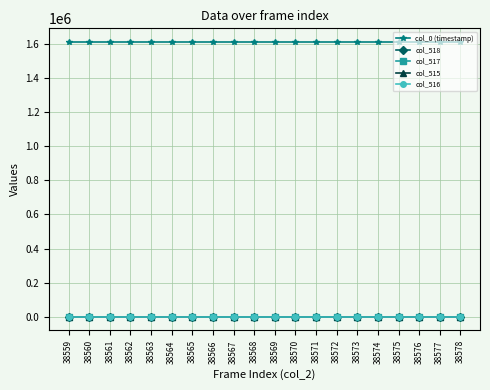

In col_517, how many points are higher than both neighbors (excluding endpoints)?

5